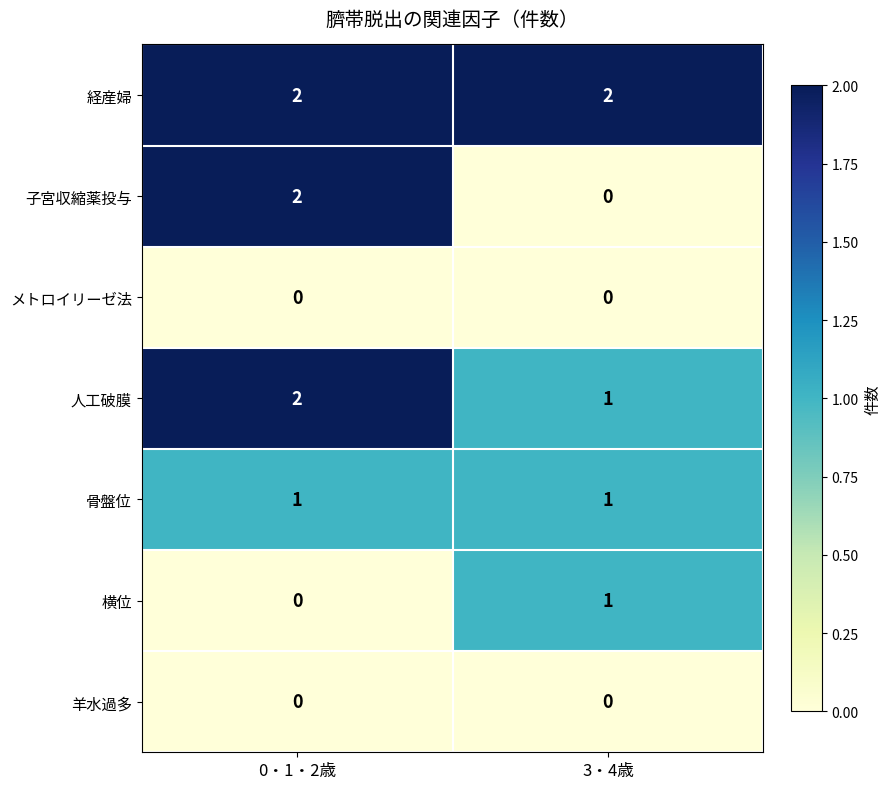

How many distinct data groups are displayed?

7